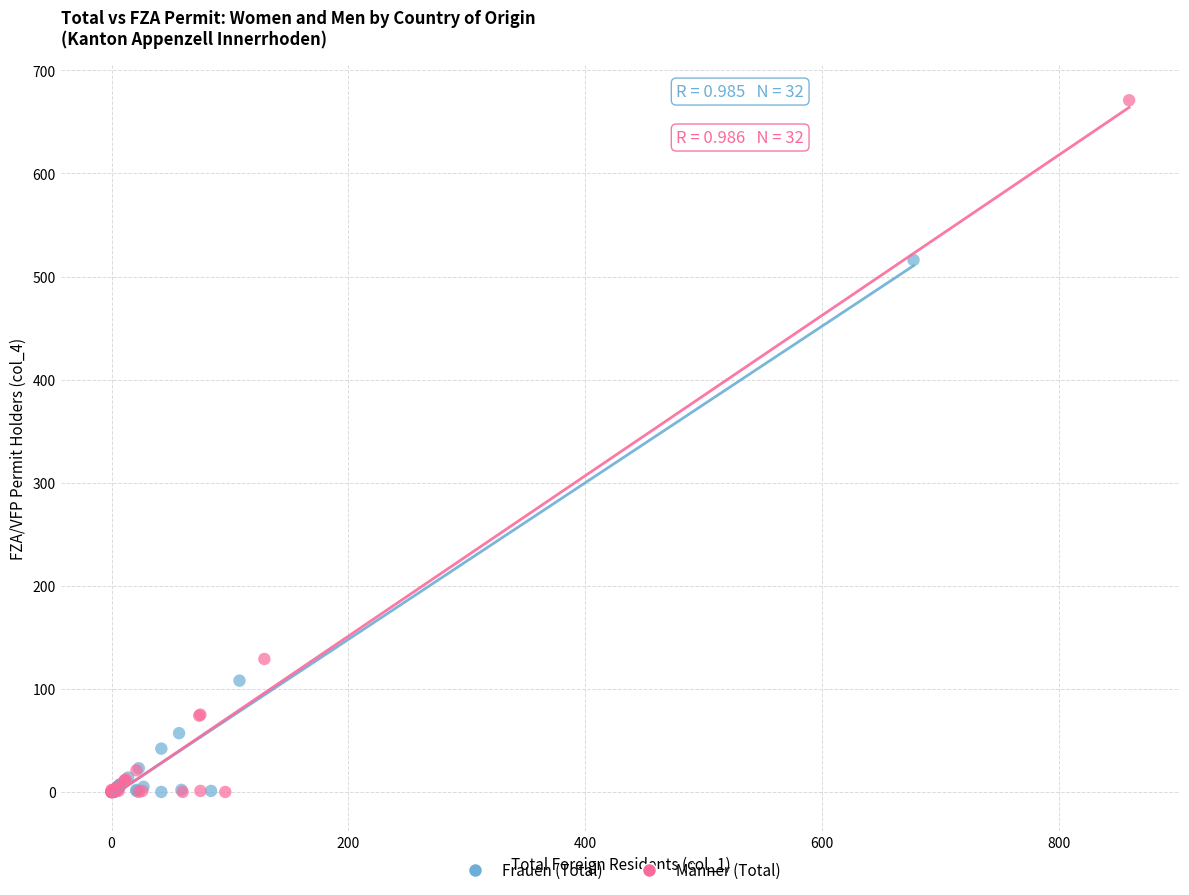

Which series has the largest Y range (max minus min)?

Männer (Total)